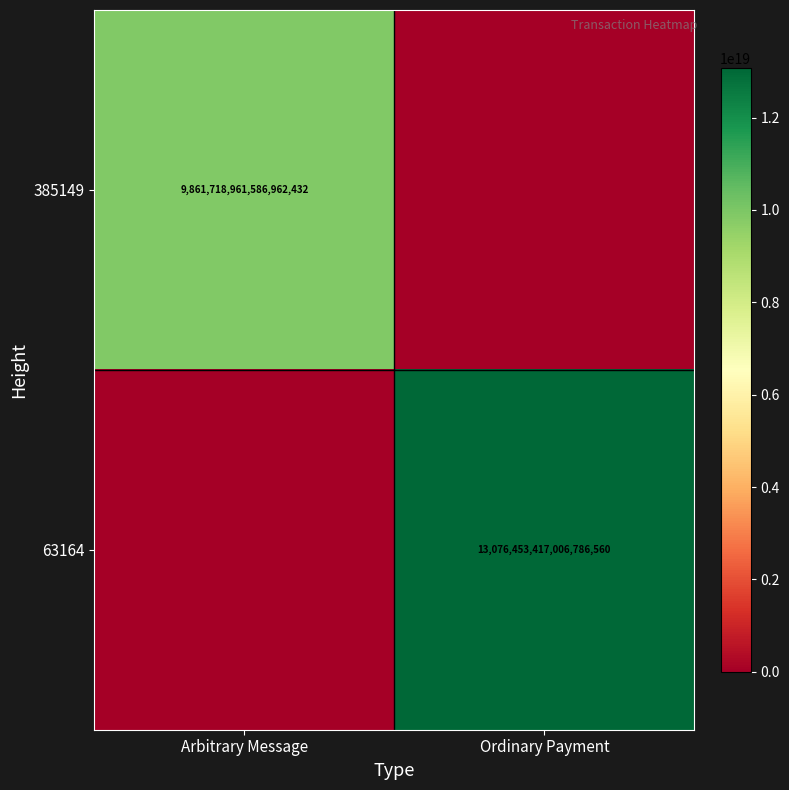

The 63164 series shows 21269511401552232448 at Ordinary Payment. True or false?

False